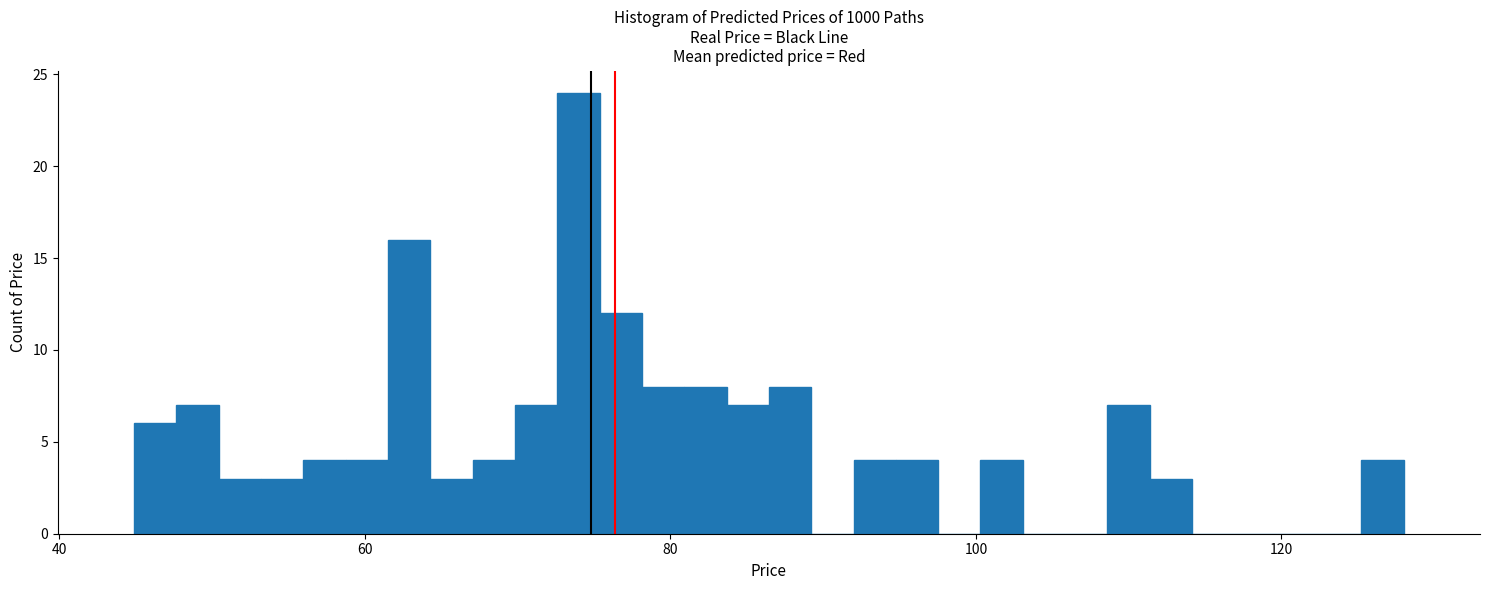

Read against the x-axis, roughly where is the centre of the tallest bar?

74